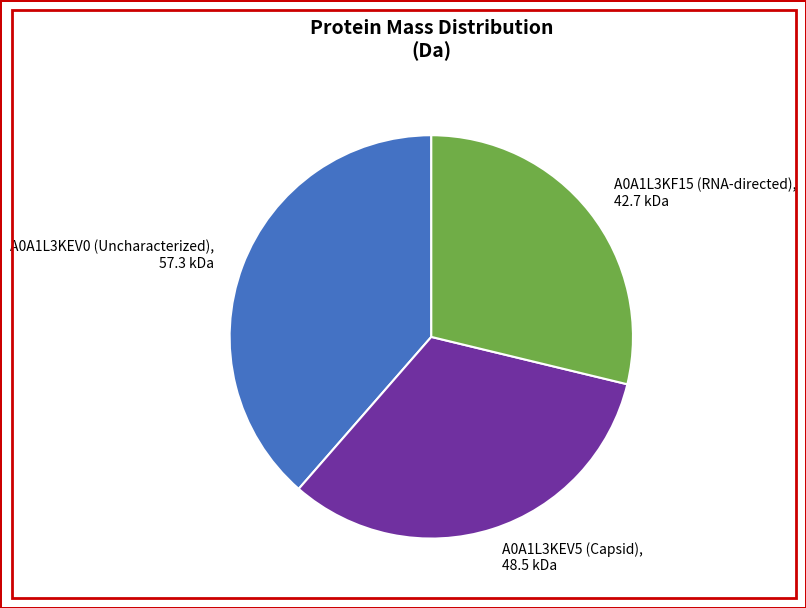

The A0A1L3KEV0 (Uncharacterized) slice represents 44% of the pie. True or false?

False